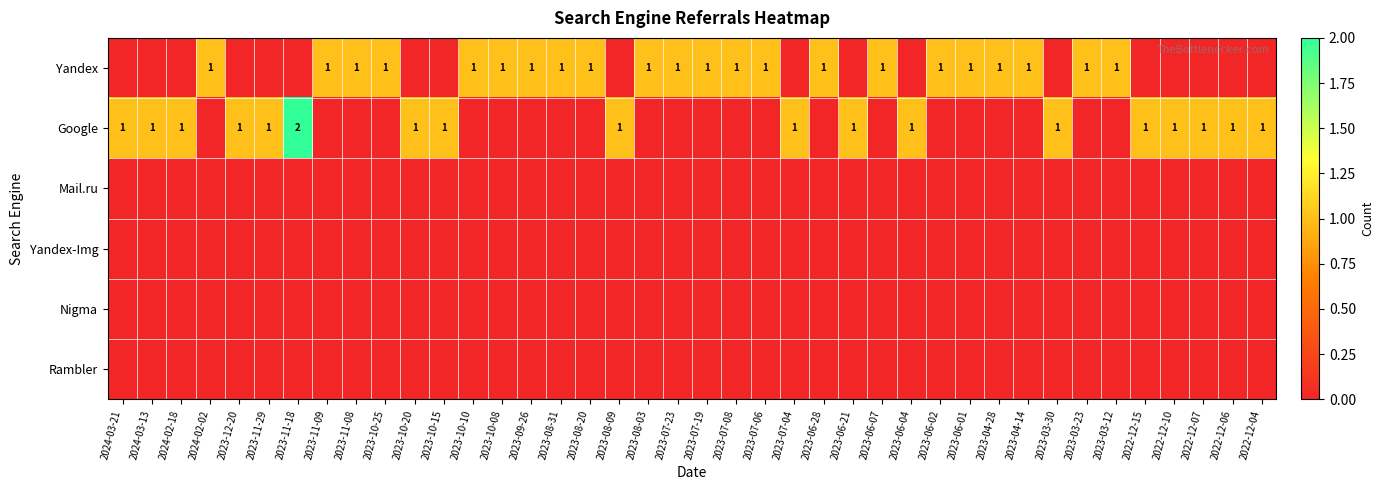

The value of Google at 2023-12-20 is 1. True or false?

True